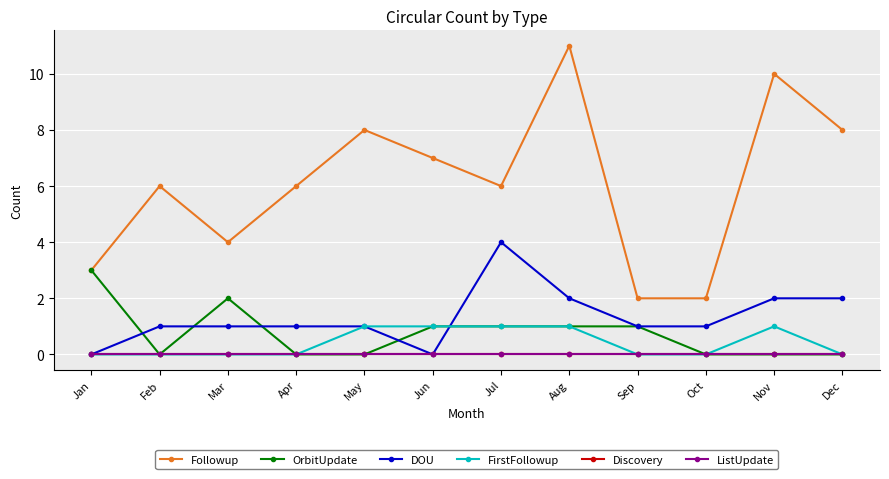

Reading left to right, extract all data points from this chart.

Followup: Jan=3	Feb=6	Mar=4	Apr=6	May=8	Jun=7	Jul=6	Aug=11	Sep=2	Oct=2	Nov=10	Dec=8
OrbitUpdate: Jan=3	Feb=0	Mar=2	Apr=0	May=0	Jun=1	Jul=1	Aug=1	Sep=1	Oct=0	Nov=0	Dec=0
DOU: Jan=0	Feb=1	Mar=1	Apr=1	May=1	Jun=0	Jul=4	Aug=2	Sep=1	Oct=1	Nov=2	Dec=2
FirstFollowup: Jan=0	Feb=0	Mar=0	Apr=0	May=1	Jun=1	Jul=1	Aug=1	Sep=0	Oct=0	Nov=1	Dec=0
Discovery: Jan=0	Feb=0	Mar=0	Apr=0	May=0	Jun=0	Jul=0	Aug=0	Sep=0	Oct=0	Nov=0	Dec=0
ListUpdate: Jan=0	Feb=0	Mar=0	Apr=0	May=0	Jun=0	Jul=0	Aug=0	Sep=0	Oct=0	Nov=0	Dec=0